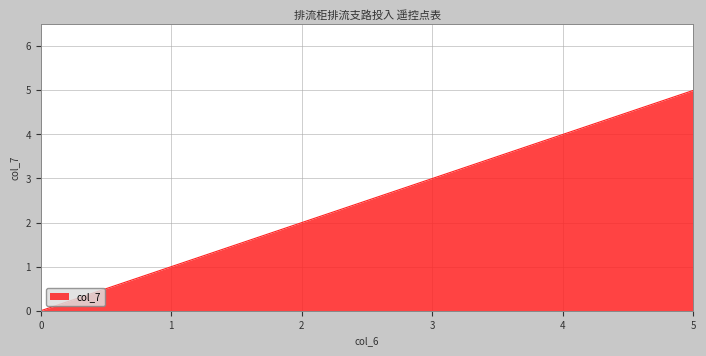

Rank the categories by value from lowest to highest.

0, 1, 2, 3, 4, 5